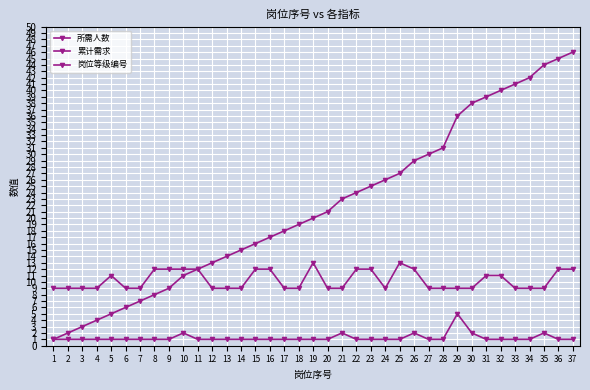

Is the value of 岗位等级编号 at 12 greater than the value of 所需人数 at 2?

Yes